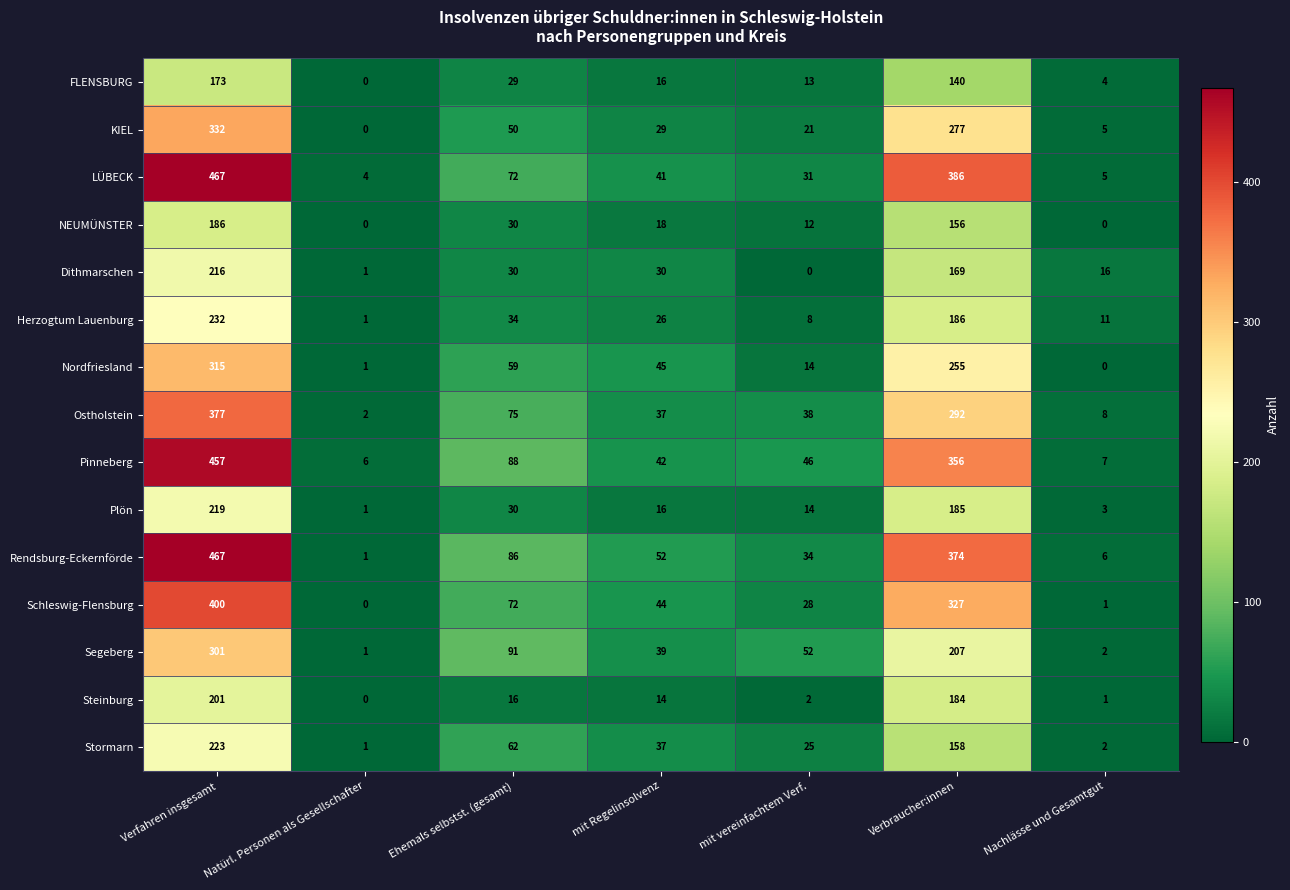

At which label does Plön first exceed 16?

Verfahren insgesamt